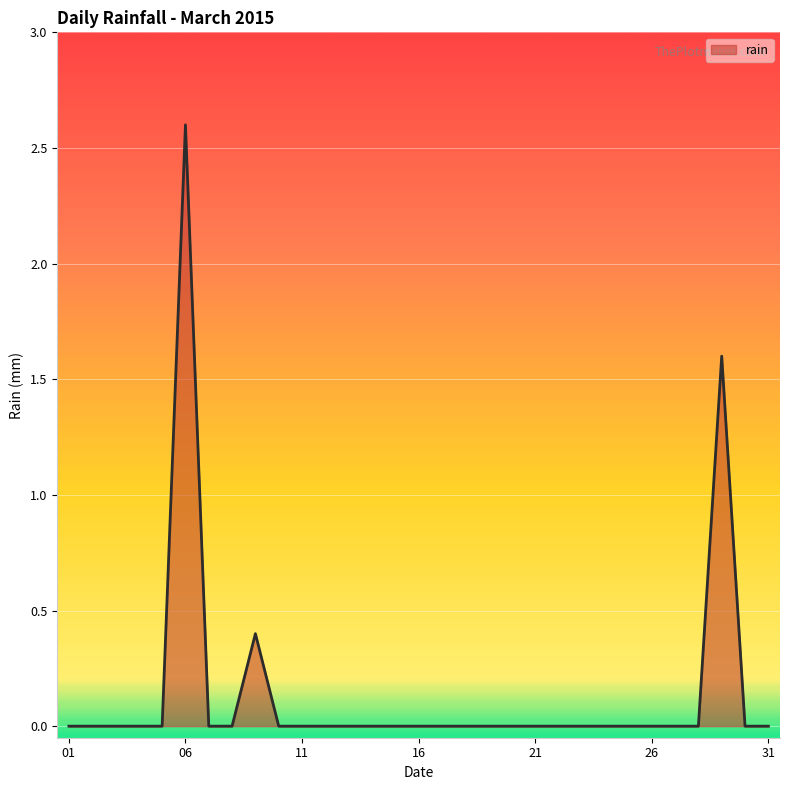

What is the difference between the maximum and minimum values?

2.6